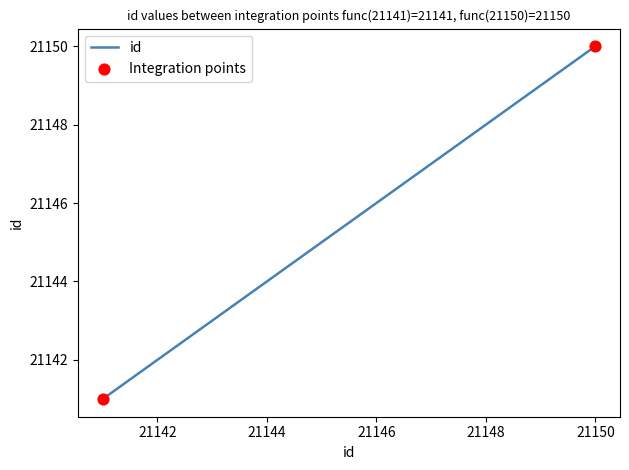

What is the minimum value shown in the chart?

21141